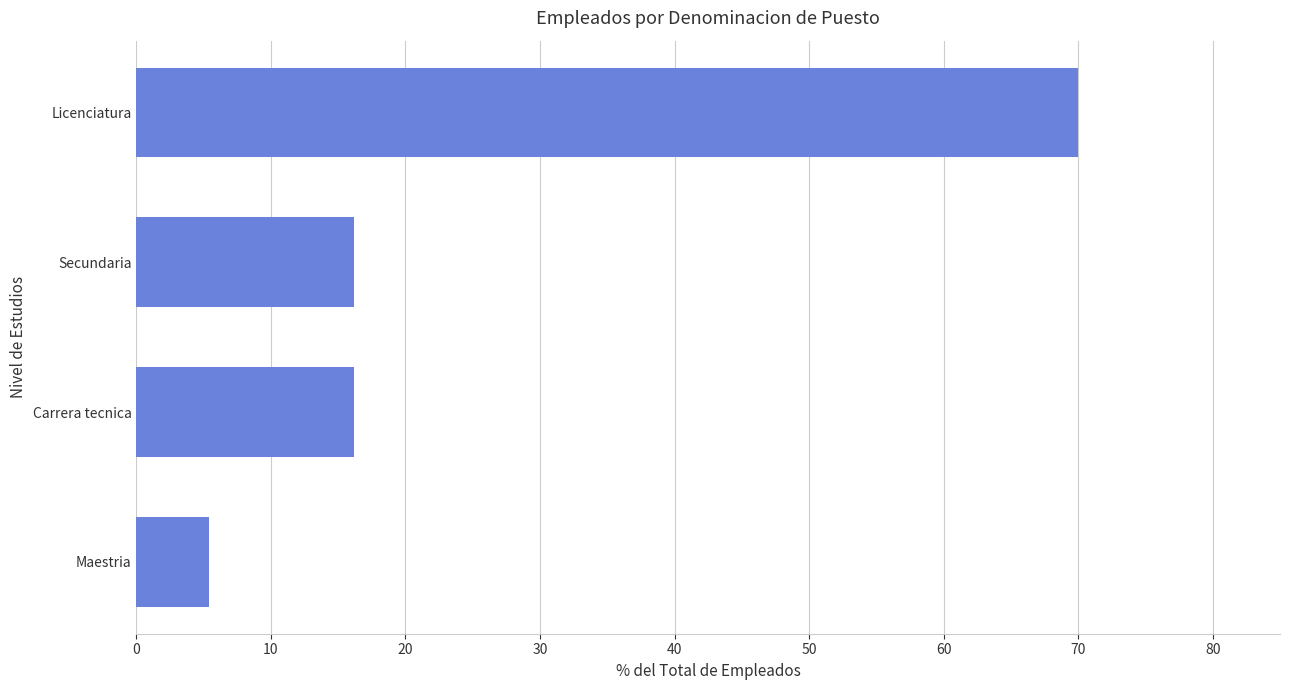

Reading top to bottom, what are all the values shown in this chart?

70.0	16.2	16.2	5.4